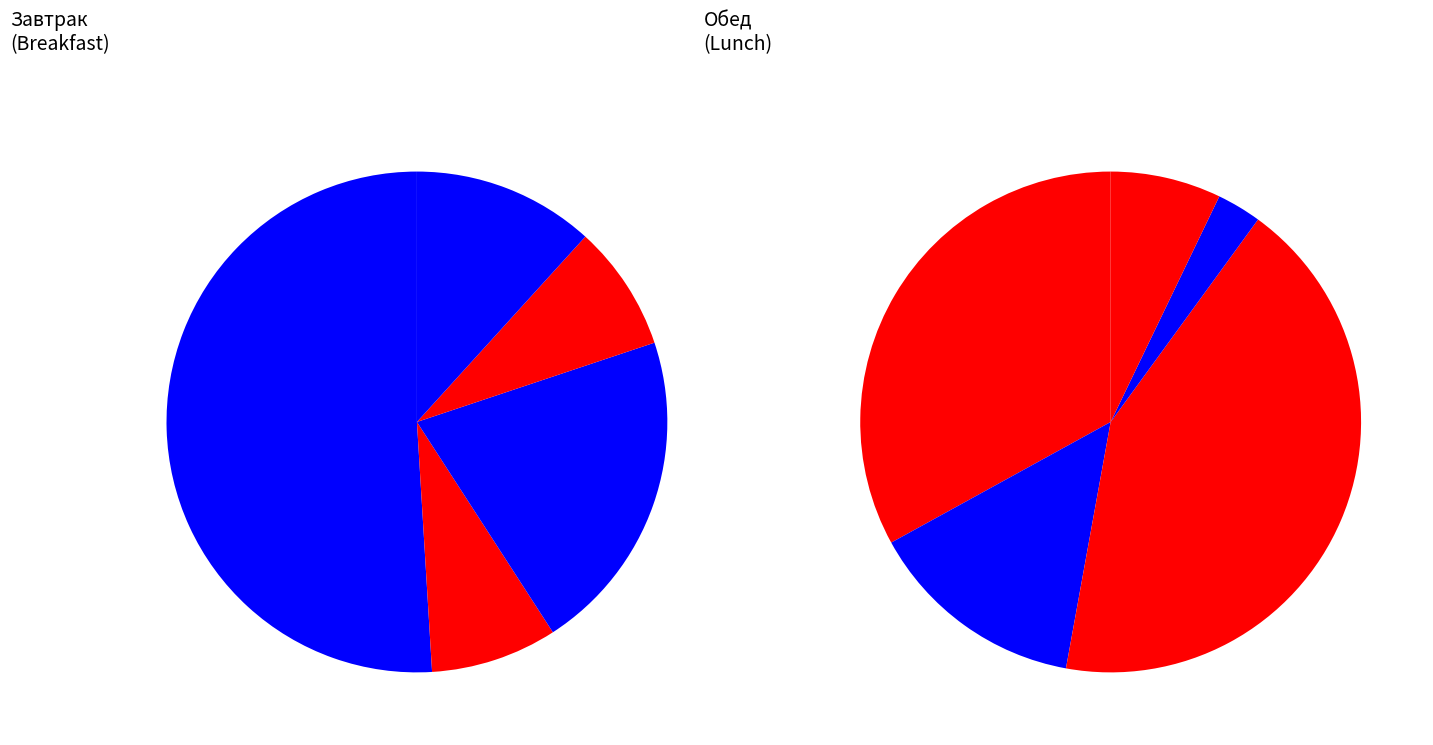

Rank the categories by value from lowest to highest.

Чай с сахаром, Хлеб, Салат из белокочанной капусты, Компот из сухофруктов, Яблоко, Рассольник Петербургский, Булочка сдобная с маслом, Огурец свежий, Гуляш куриный с кашей рассыпчатой, Котлета рыбная с картофельным пюре